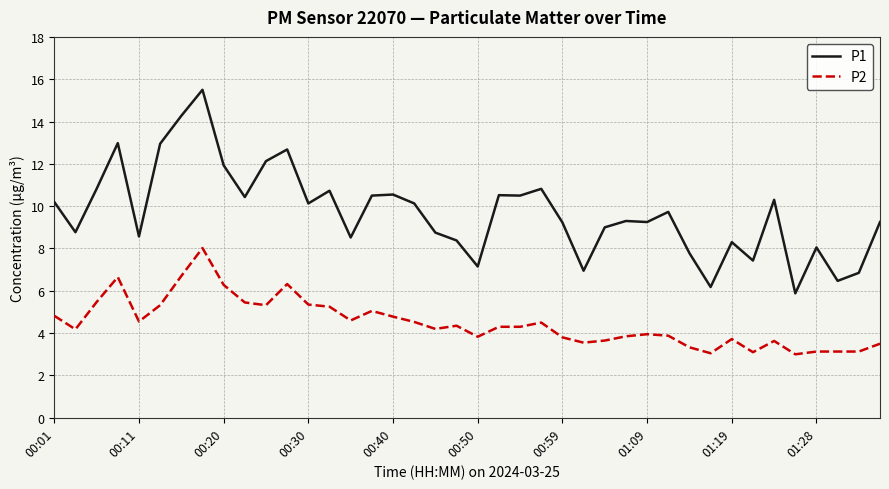

What is the highest value of the P1 series?

15.5